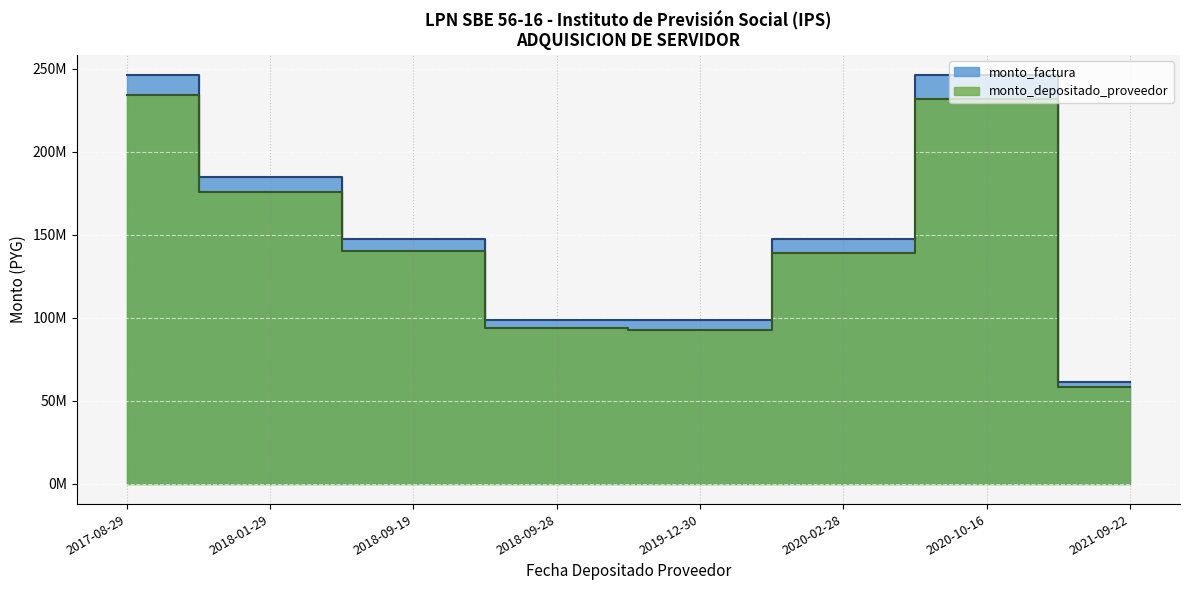

What is the total value across all series at 2018-01-29?

359956146